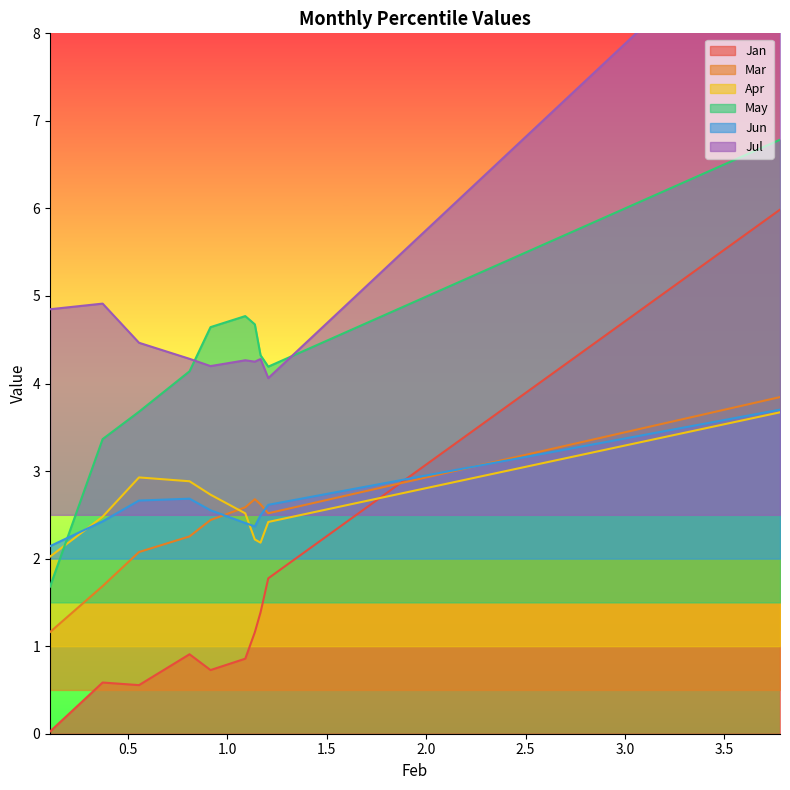

Is the value of Jan at pct25 greater than the value of Mar at pct45?

No